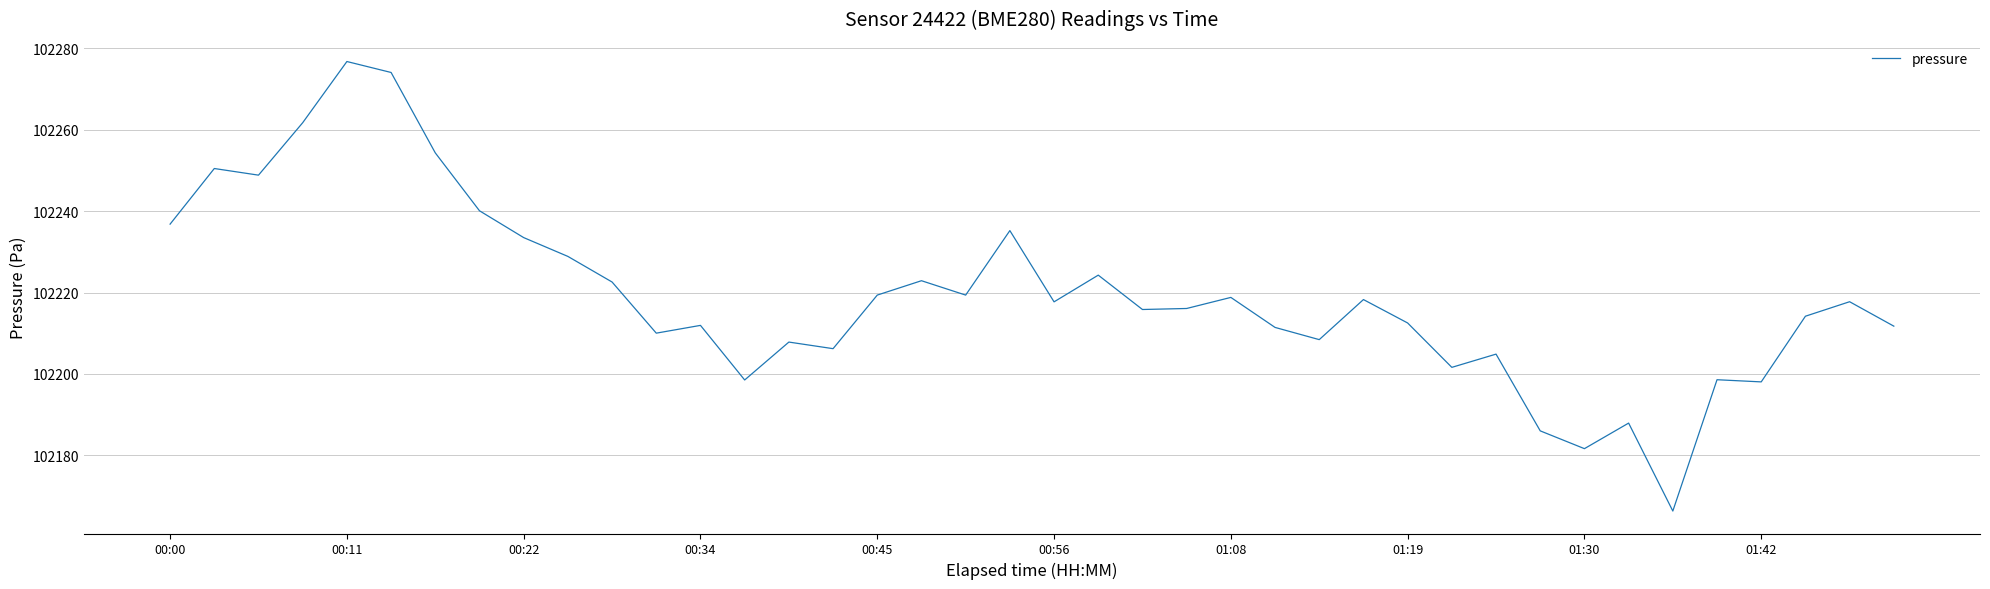

What is the difference between the maximum and minimum values?

110.4